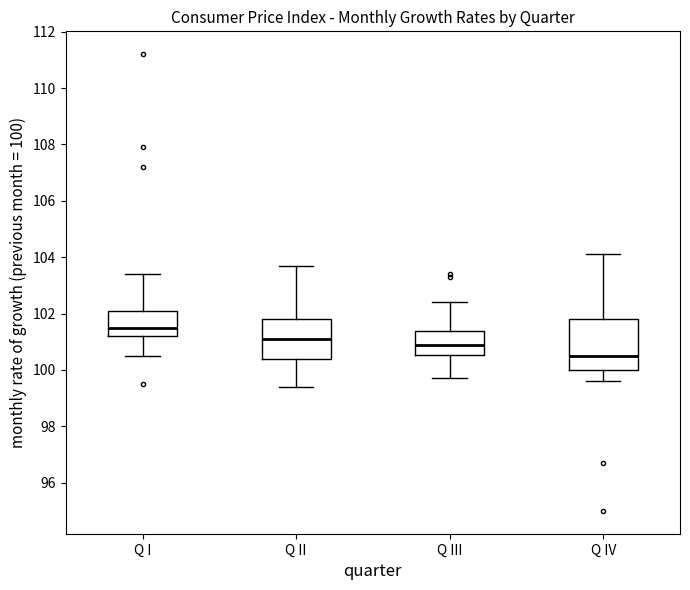

Reading left to right, read every box against the y-axis: the position of its median line, the range the box covers, and the ends of its whiskers. The values are not printed on the chart, so give them approximately, as read against the axis.

Q I: median 101.6, box 101.2 to 102.2, whiskers 100.6 to 103.4
Q II: median 101.2, box 100.4 to 101.8, whiskers 99.4 to 103.8
Q III: median 101.0, box 100.6 to 101.4, whiskers 99.8 to 102.4
Q IV: median 100.6, box 100.0 to 101.8, whiskers 99.6 to 104.2